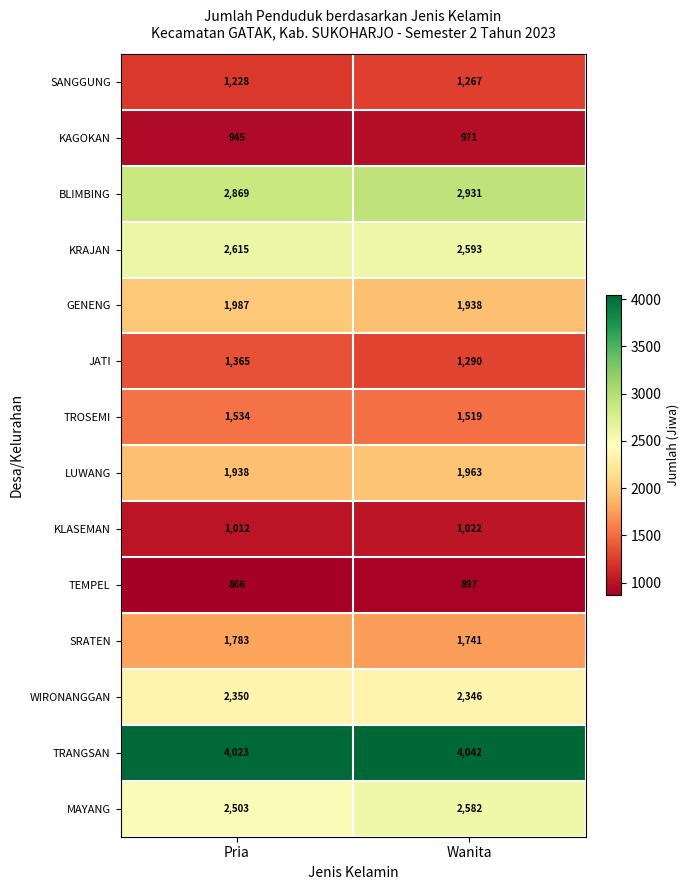

What is the sum of all SANGGUNG values?

2495